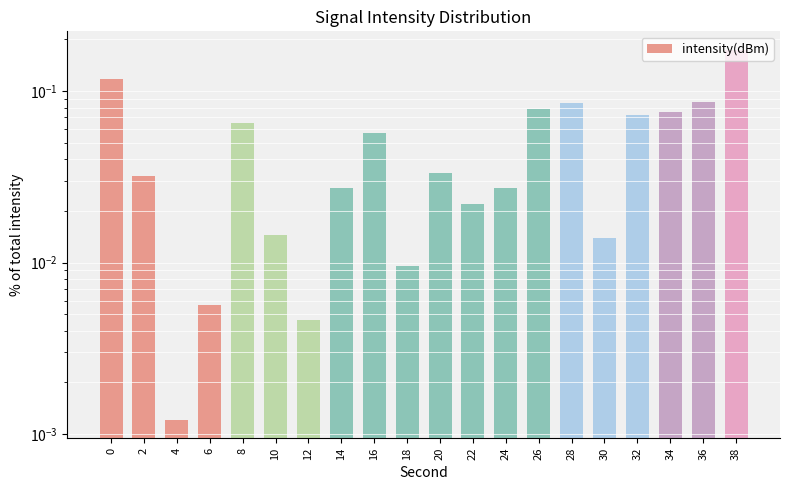

Reading left to right, transcribe all the data shown in this chart.

0=0.1	2=0.0	4=0.0	6=0.0	8=0.1	10=0.0	12=0.0	14=0.0	16=0.1	18=0.0	20=0.0	22=0.0	24=0.0	26=0.1	28=0.1	30=0.0	32=0.1	34=0.1	36=0.1	38=0.2